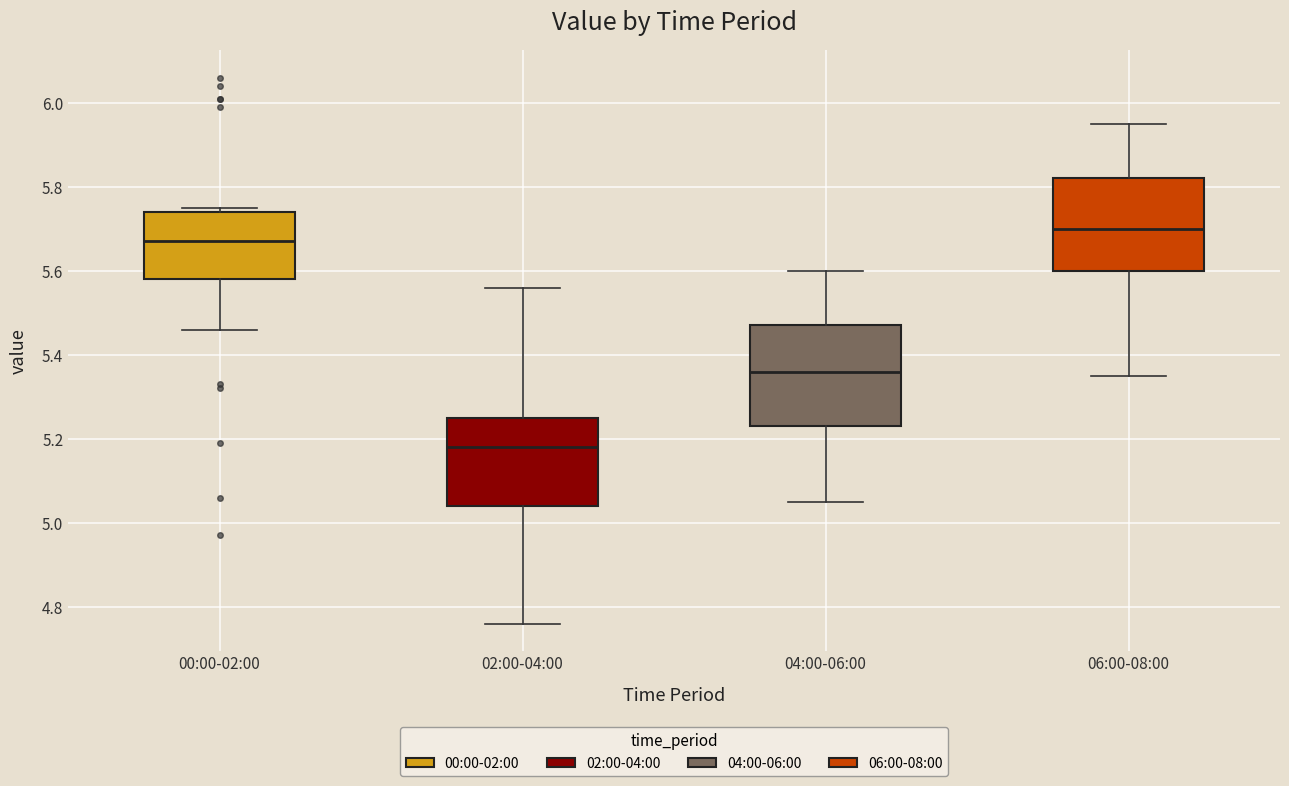

Where is the upper edge of the box for 06:00-08:00 on the y-axis? The values are not printed on the chart, so give them approximately, as read against the axis.

5.82